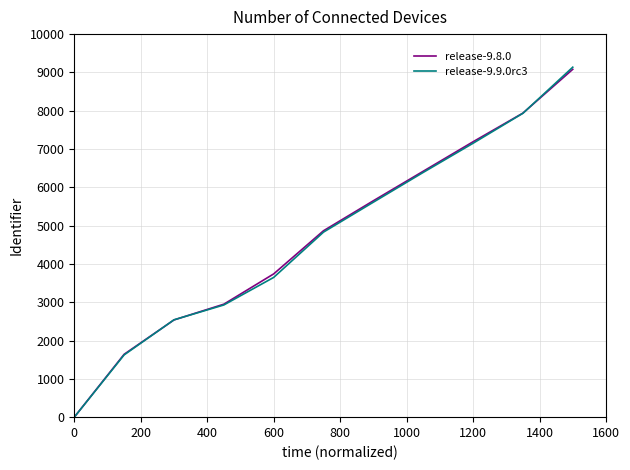

Does the chart display data point markers on the line(s)?

No